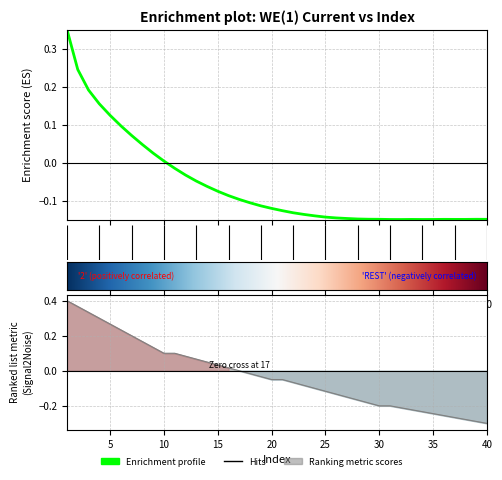

How many lines are shown in the chart?

1